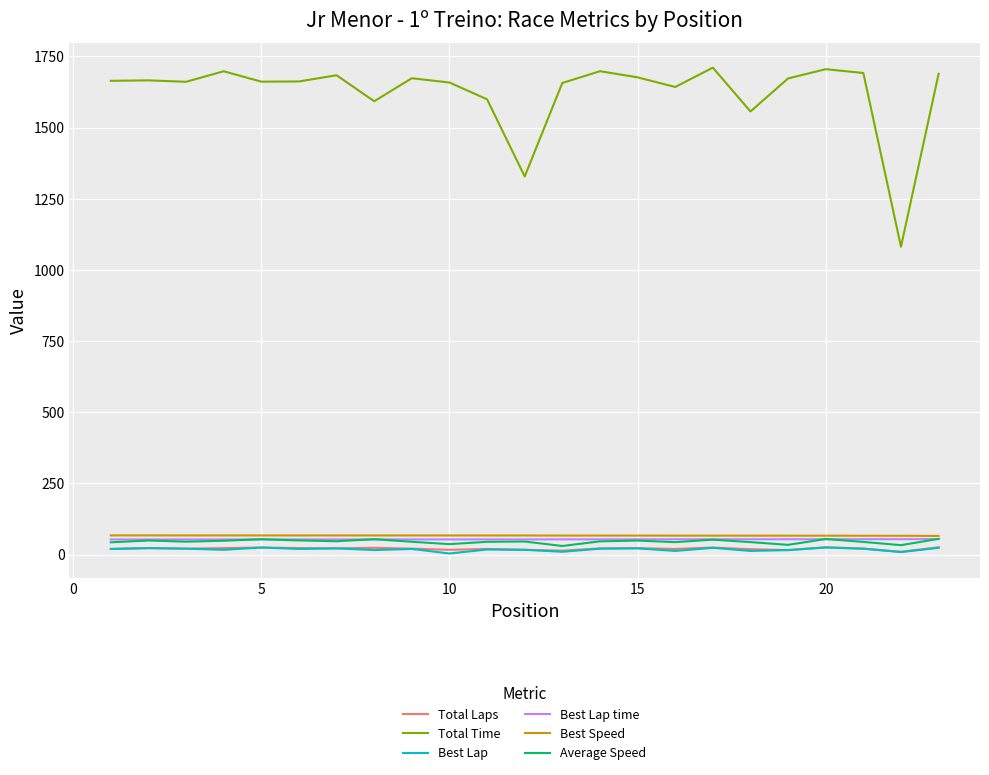

Which series has the largest total across all categories?

Total Time